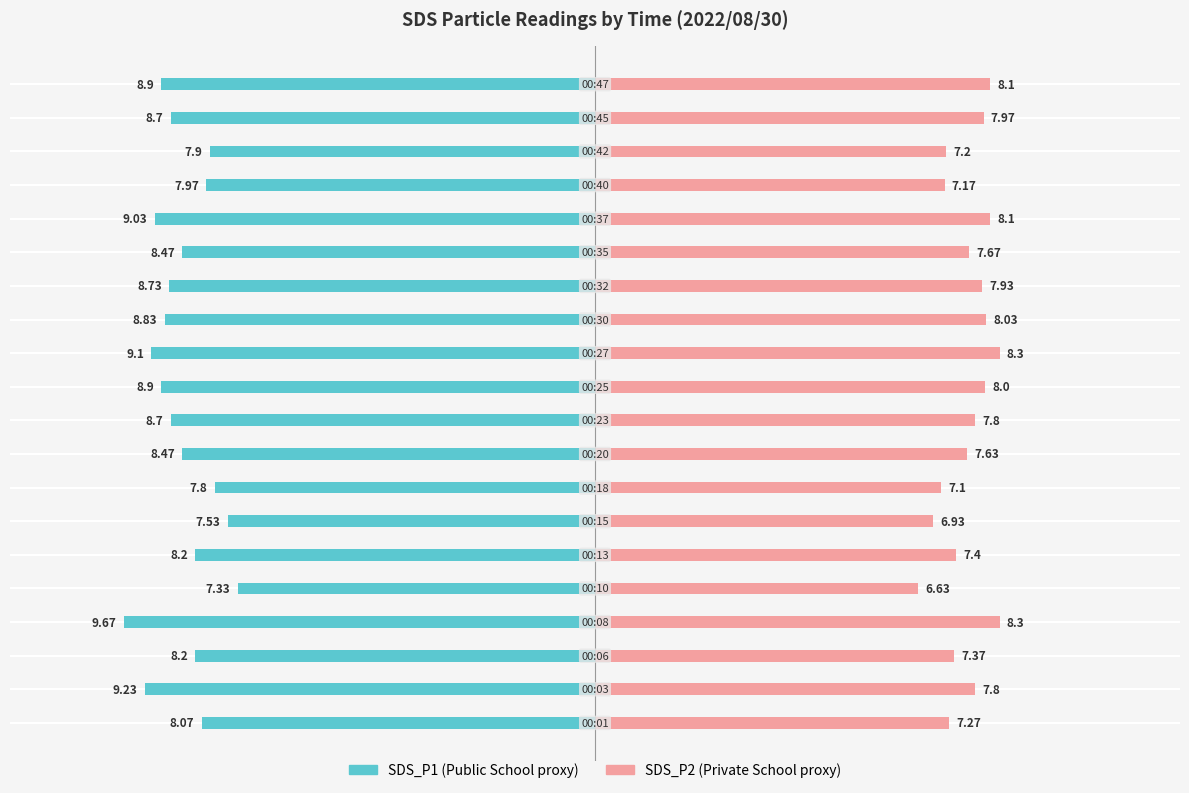

Where is SDS_P1 nearest to the value -8?

16